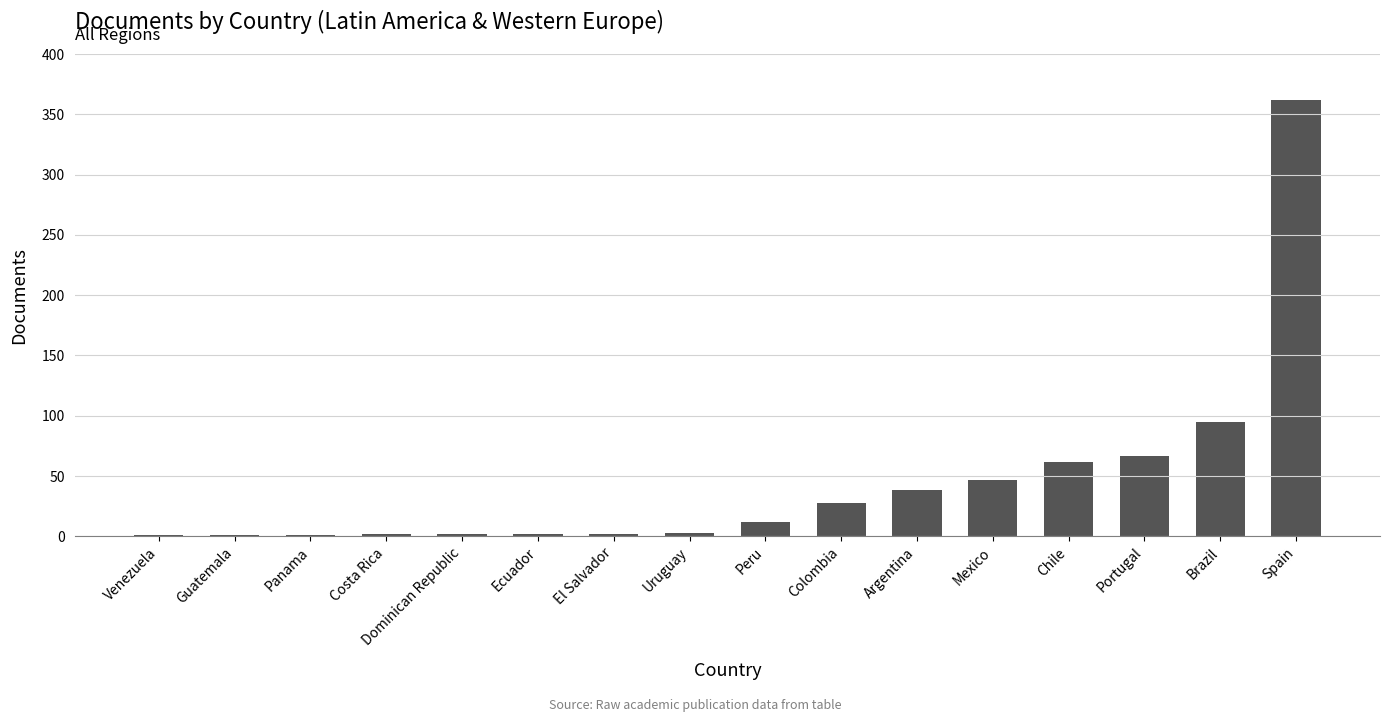

At which label is the value closest to 181?

Brazil